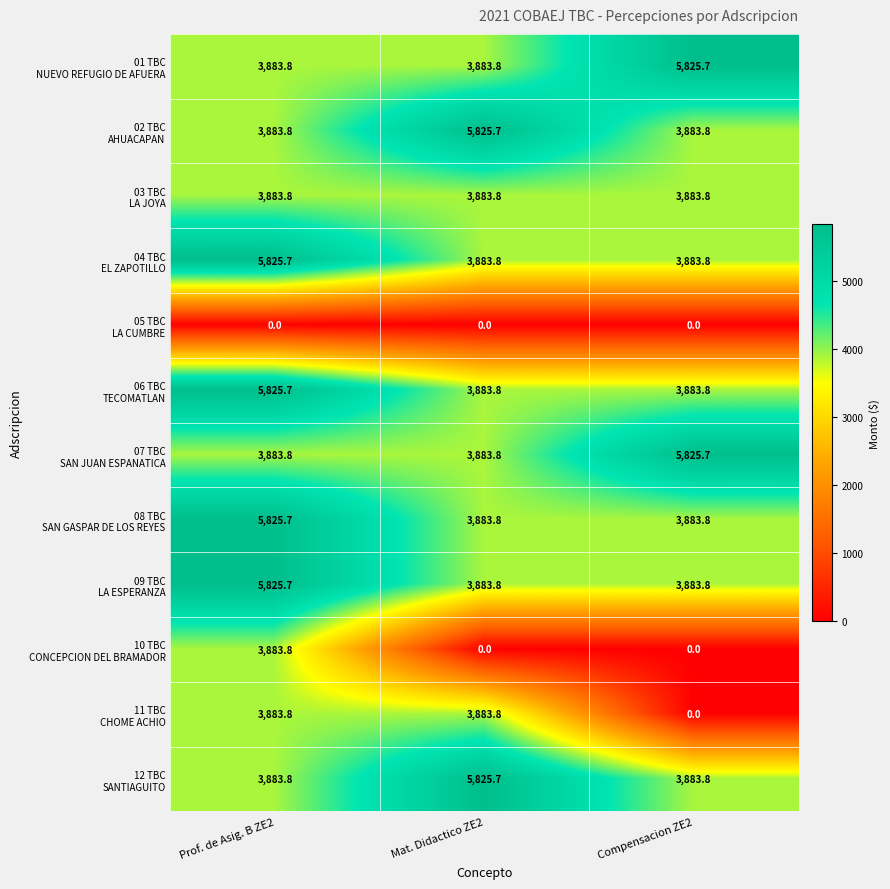

What is the spread (max minus min) of values at Prof. de Asig. B ZE2?

5825.7